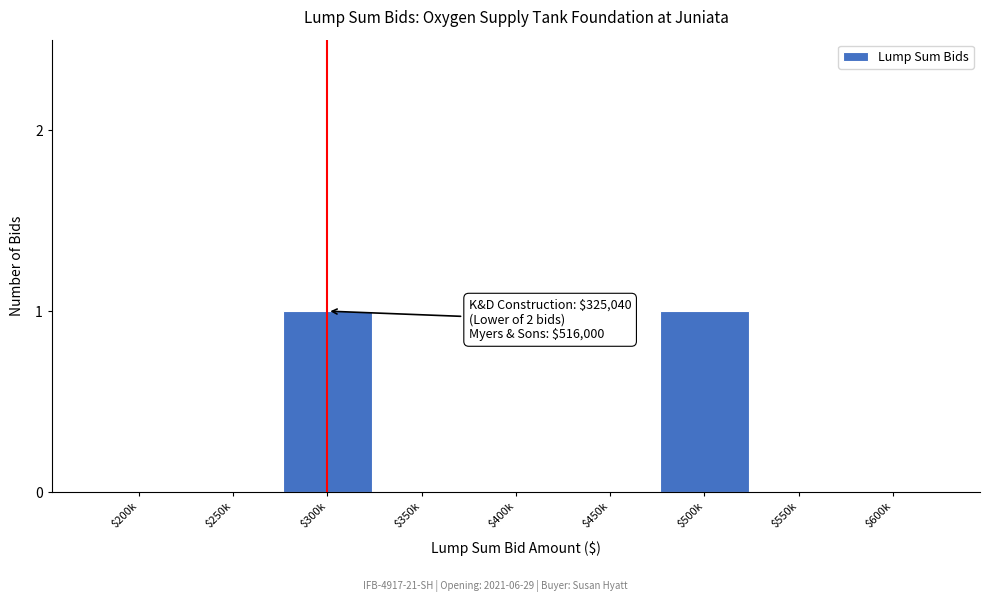

The chart shows a value of 1 at $300k. True or false?

True